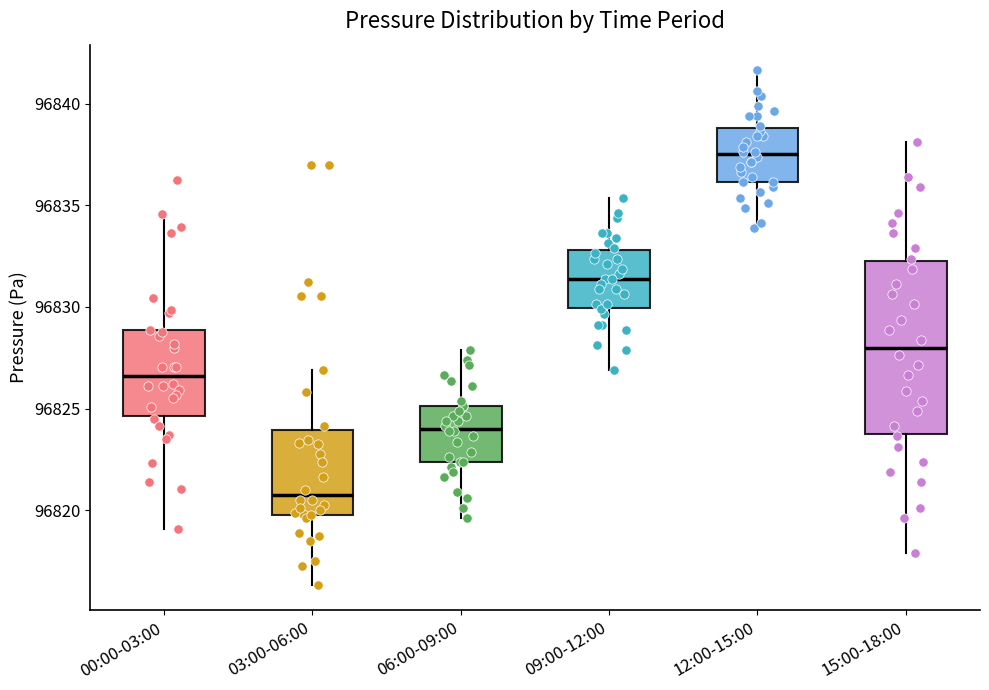

Which box is the tallest, from its lower edge to its upper edge?

15:00-18:00